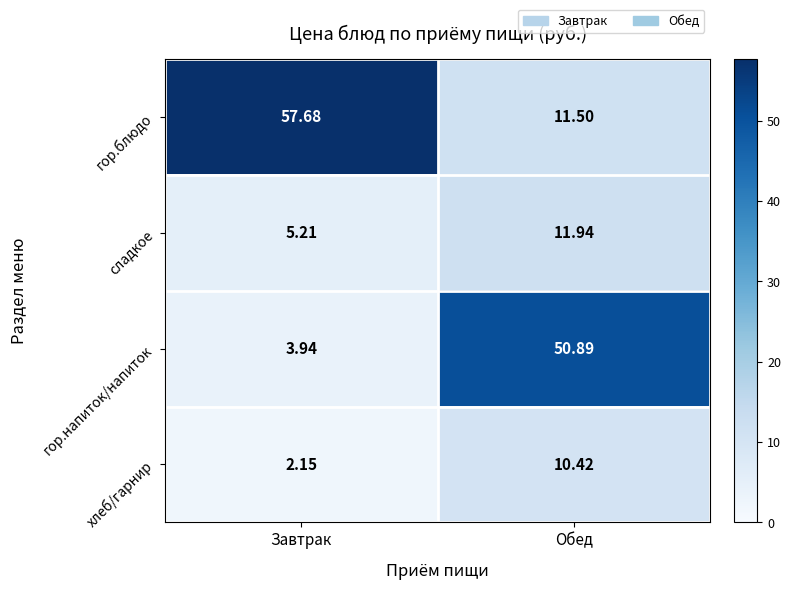

Which category has the lowest value in the гор.блюдо series?

Обед